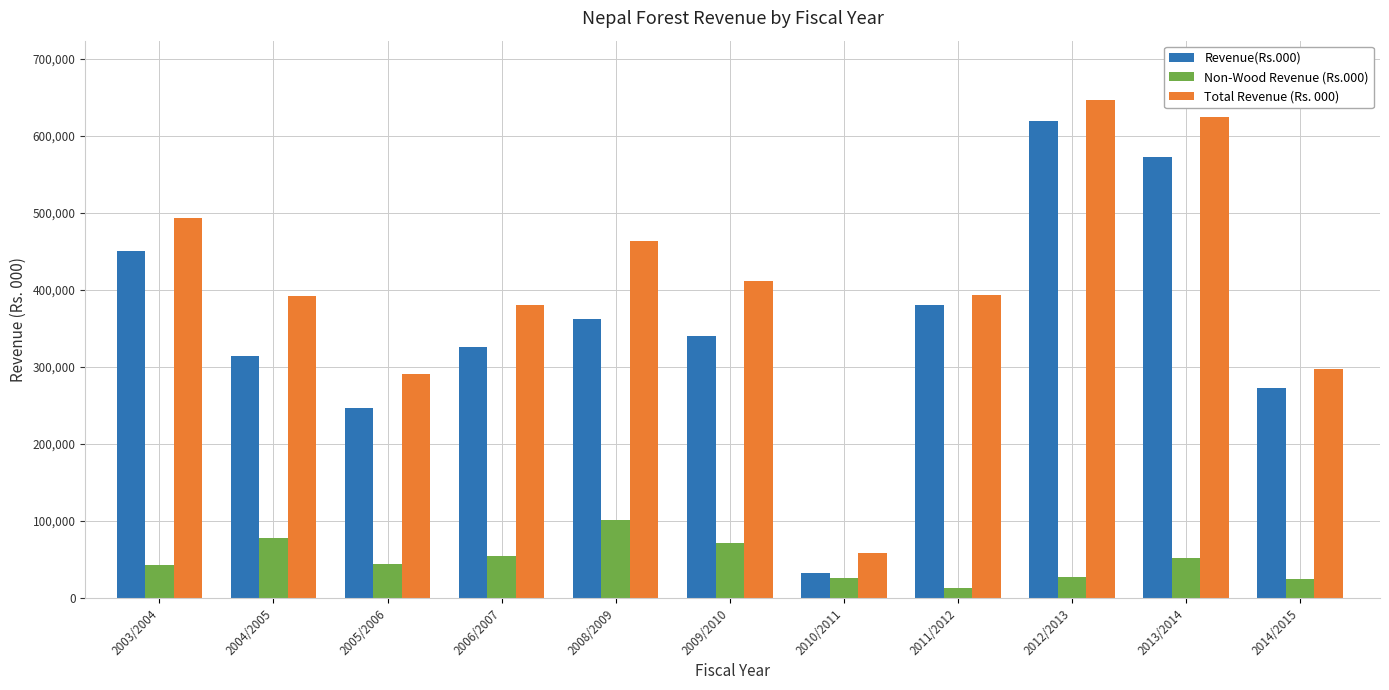

Which category has the highest value in the Non-Wood Revenue (Rs.000) series?

2008/2009